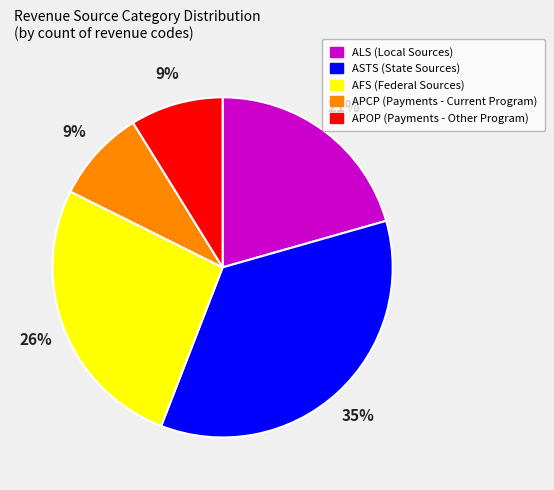

True or false: AFS accounts for 26% of the total.

True